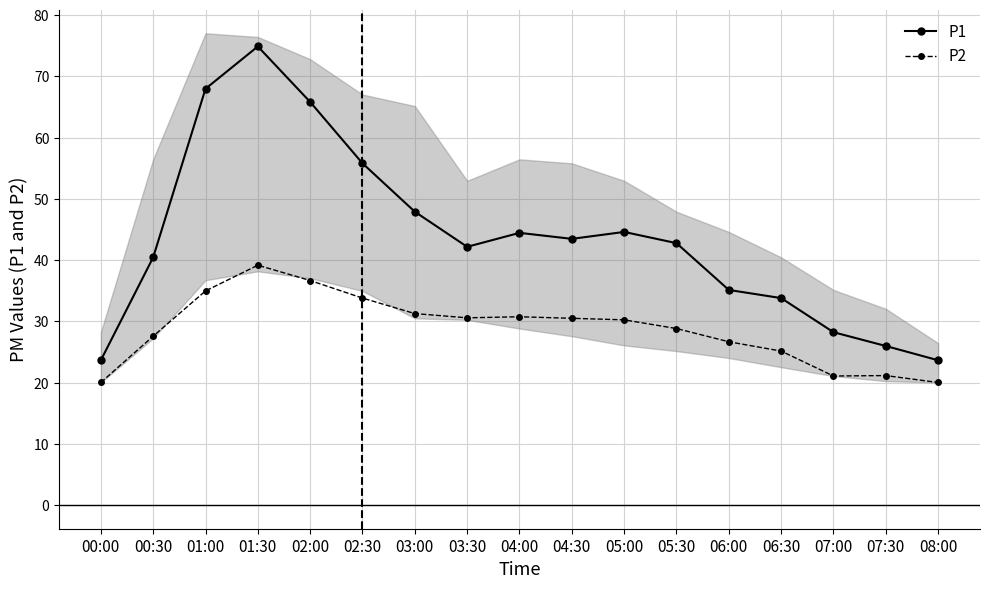

True or false: P2 and P1 cross at least once.

False